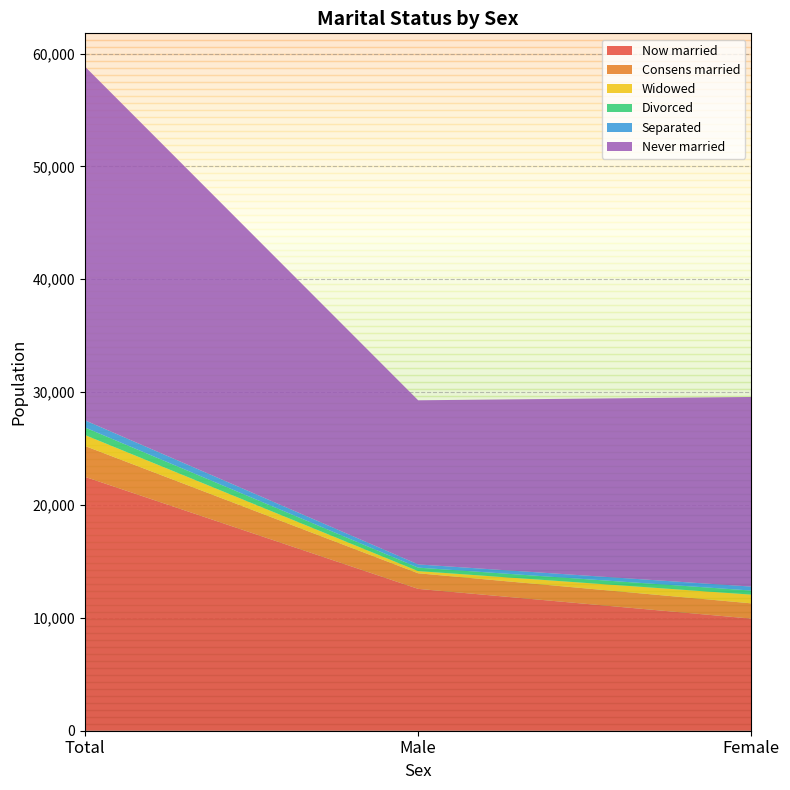

Reading left to right, transcribe all the data shown in this chart.

Now married: Total=22498	Male=12568	Female=9930
Consens married: Total=2734	Male=1381	Female=1353
Widowed: Total=969	Male=194	Female=775
Divorced: Total=668	Male=307	Female=361
Separated: Total=635	Male=284	Female=351
Never married: Total=31342	Male=14542	Female=16800